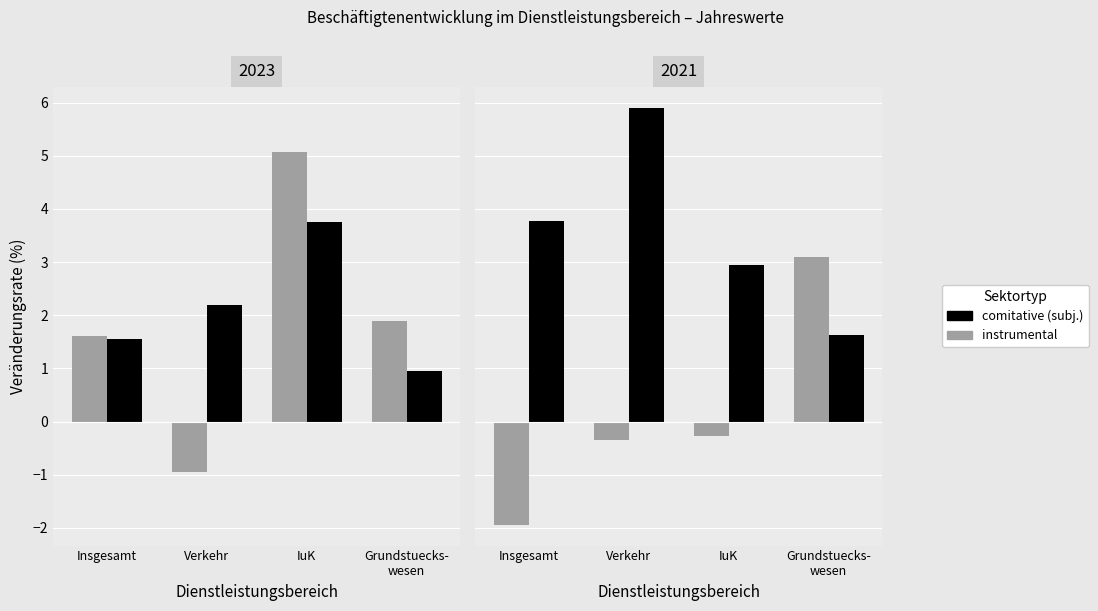

What is the total value across all series at IuK?

2.7